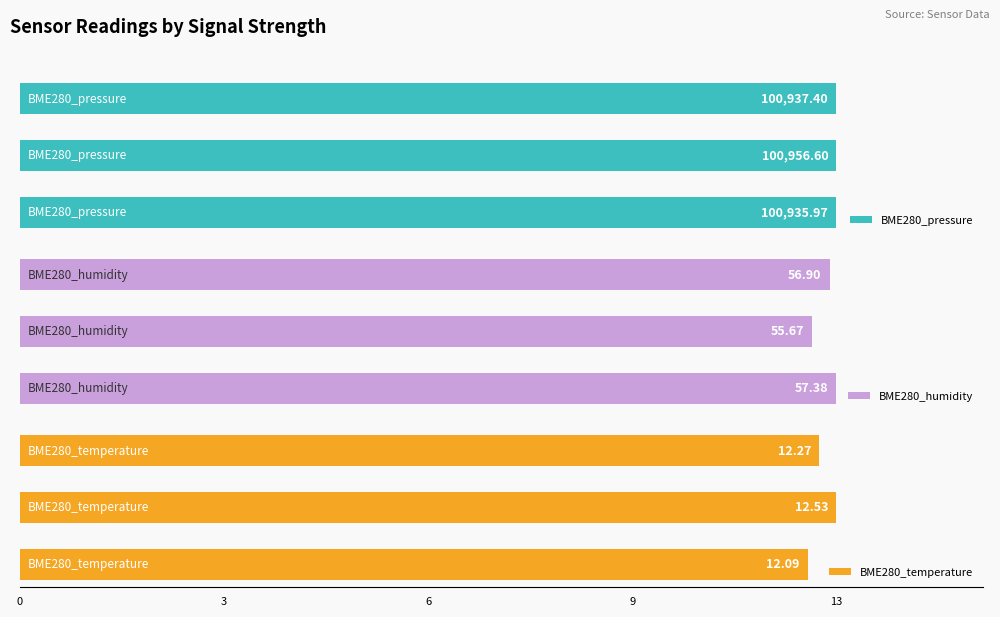

List the series in order of their peak value, highest first.

BME280_pressure, BME280_humidity, BME280_temperature